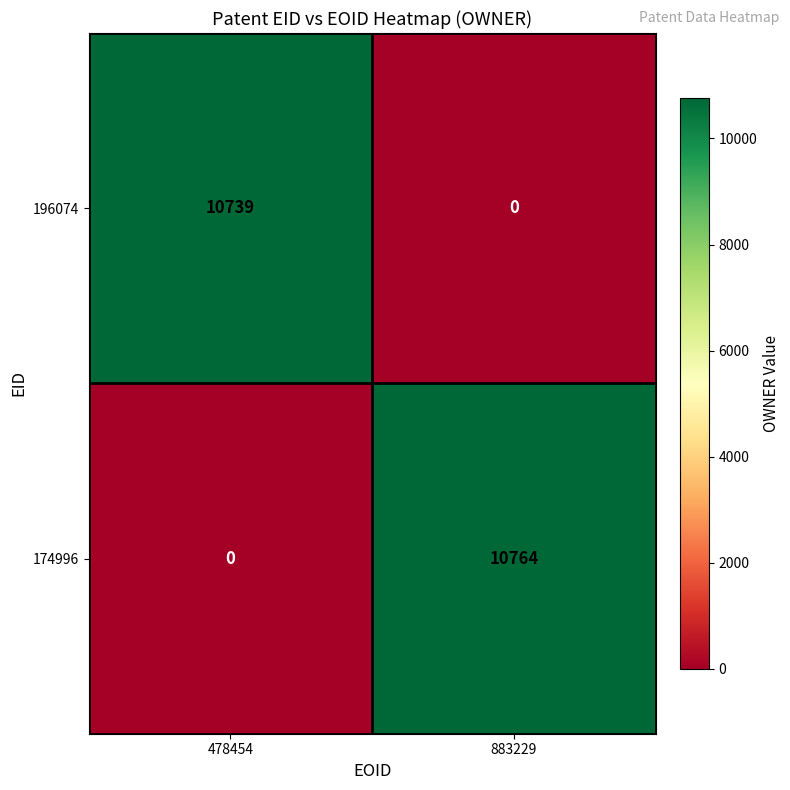

Rank the series by their average value, from lowest to highest.

196074, 174996